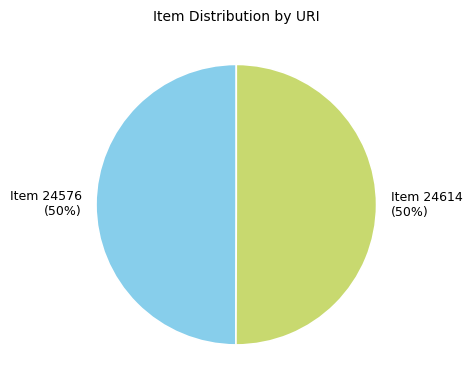

Approximately how many times larger is the value at Item 24576 (50%) compared to Item 24614 (50%)?

1.0